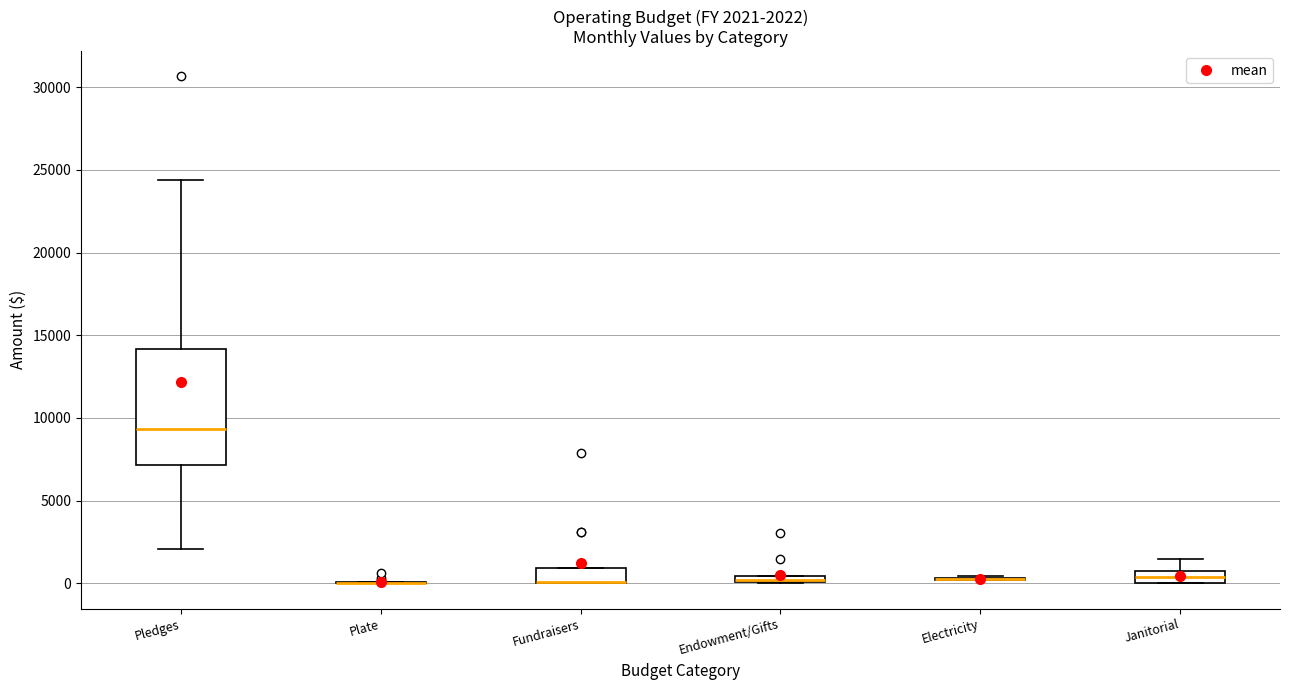

Comparing the boxes themselves (not the whiskers), which one is the tallest?

Pledges